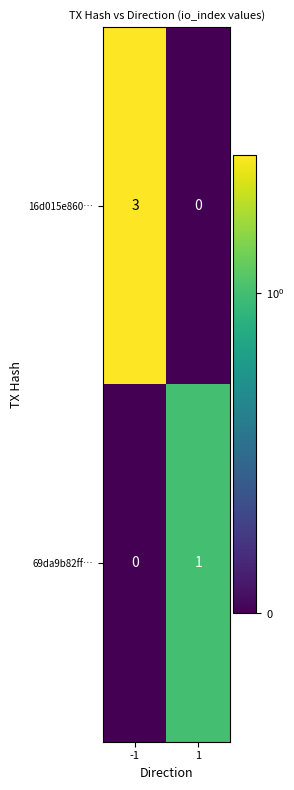

List the series in order of their peak value, highest first.

16d015e860…, 69da9b82ff…